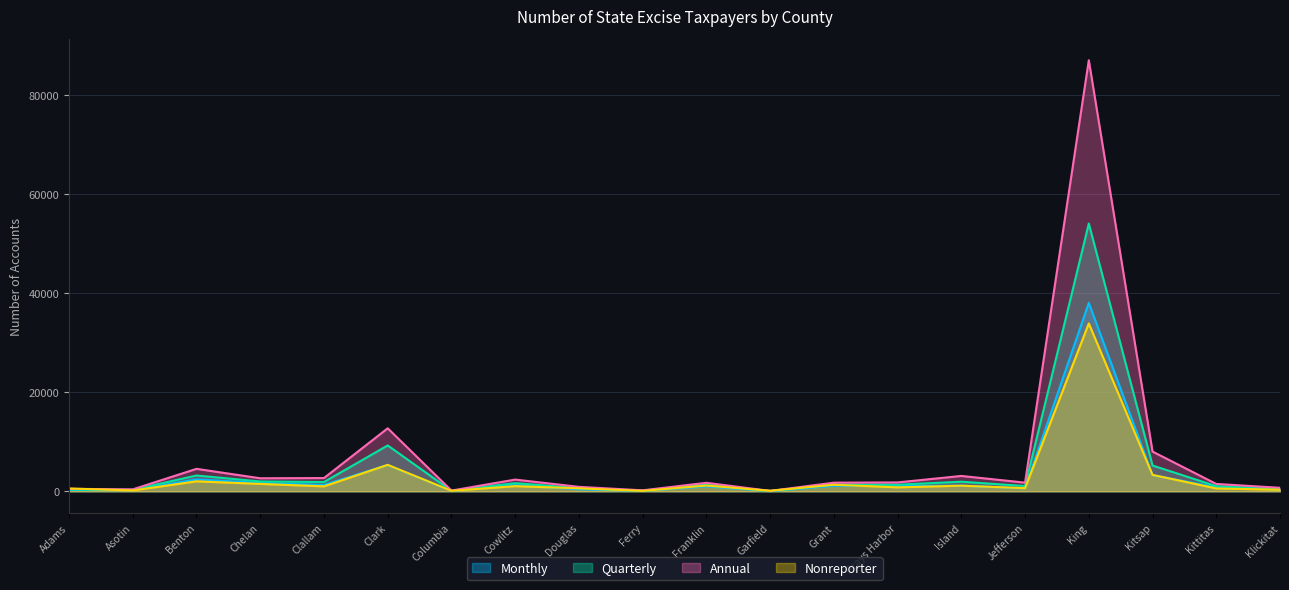

Which series has the widest spread of values?

Annual